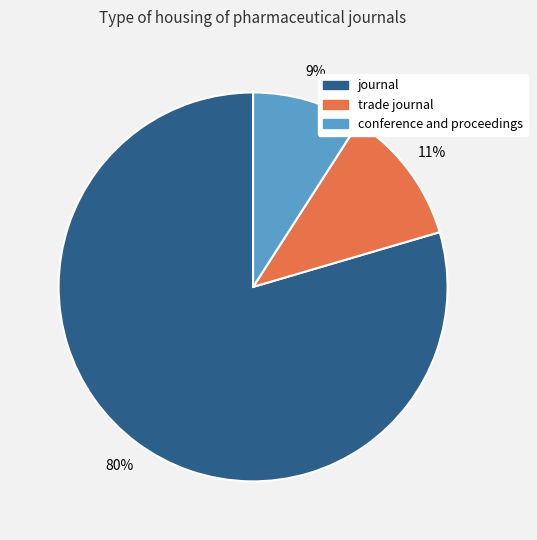

What percentage is the trade journal slice, to the nearest percent?

11%